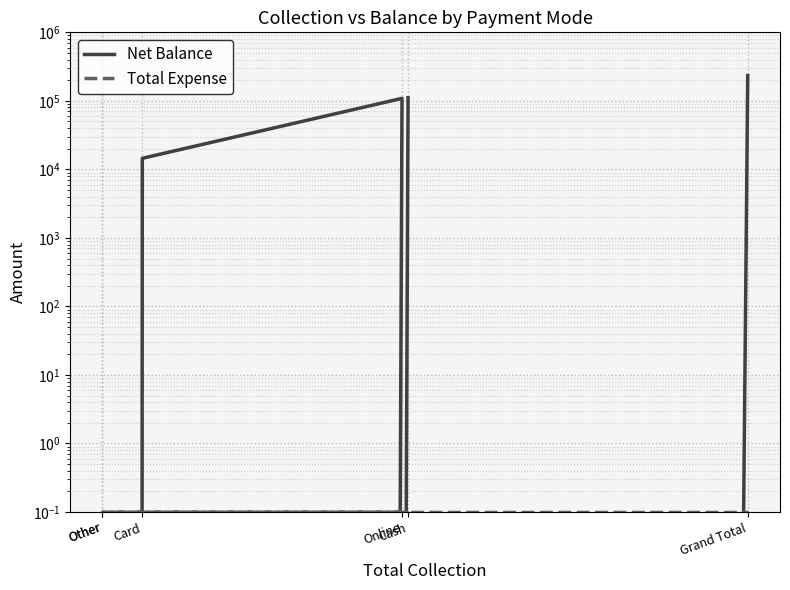

List the series in order of their peak value, lowest first.

Total Expense, Net Balance